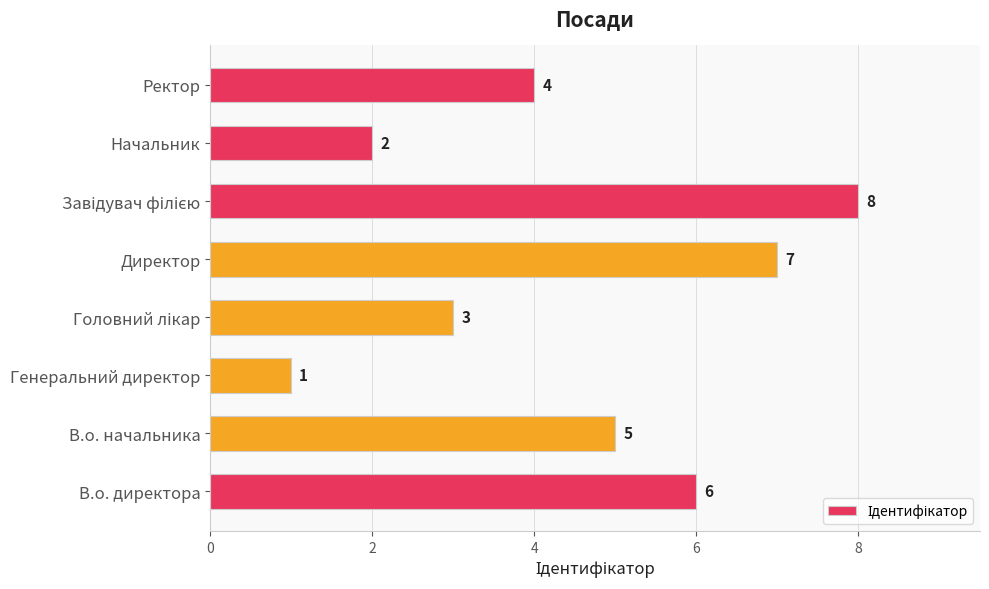

Count the values in the range 3 to 7.

5